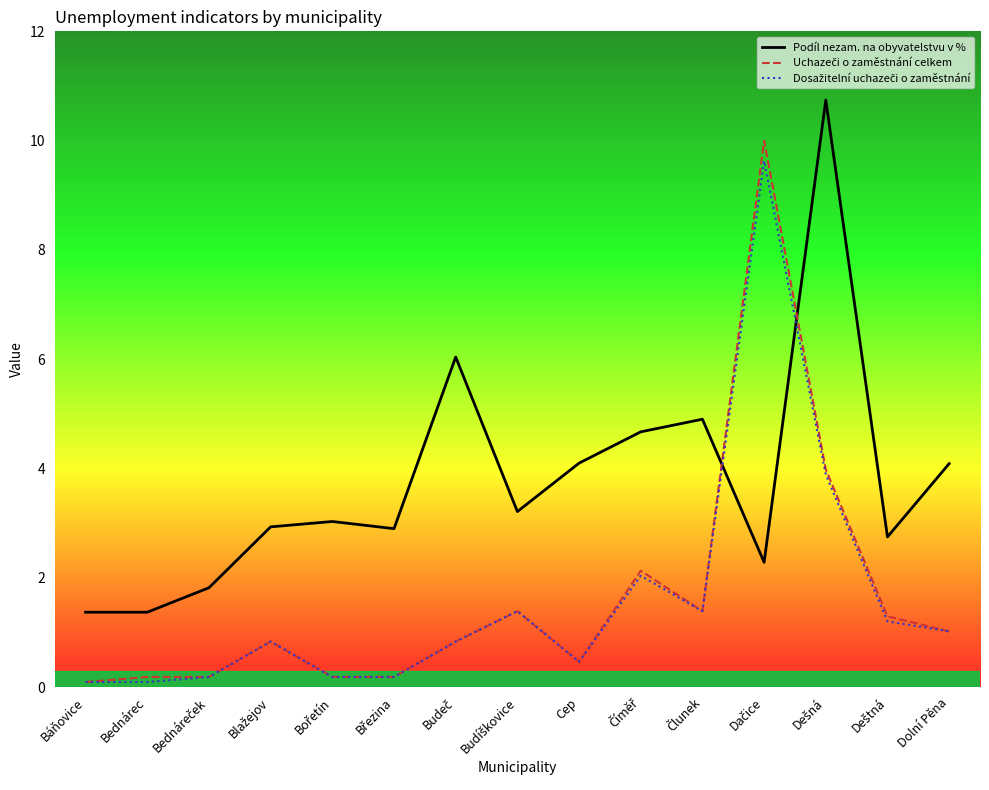

What is the greatest value displayed?

10.7